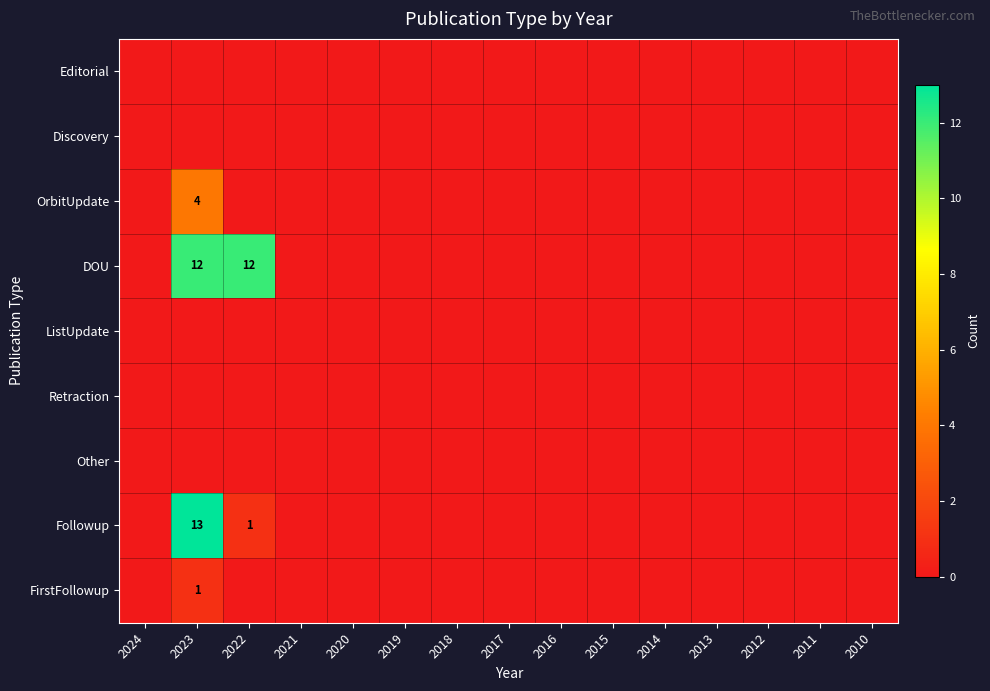

True or false: DOU has a value of 12 at 2022.

True